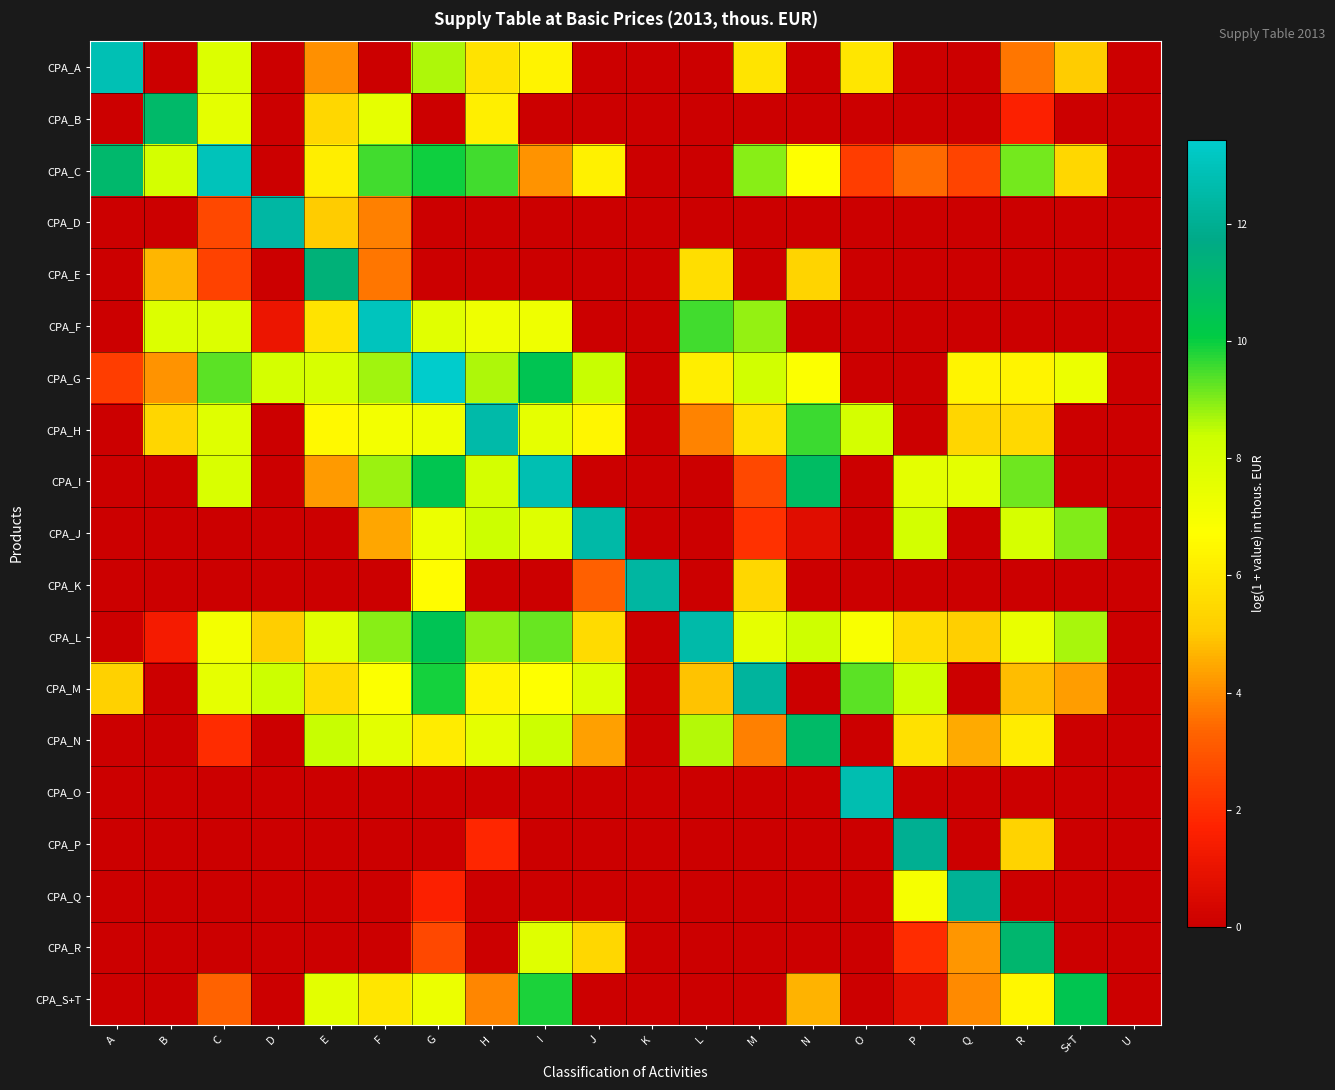

What is the total value across all series at C?

86.4